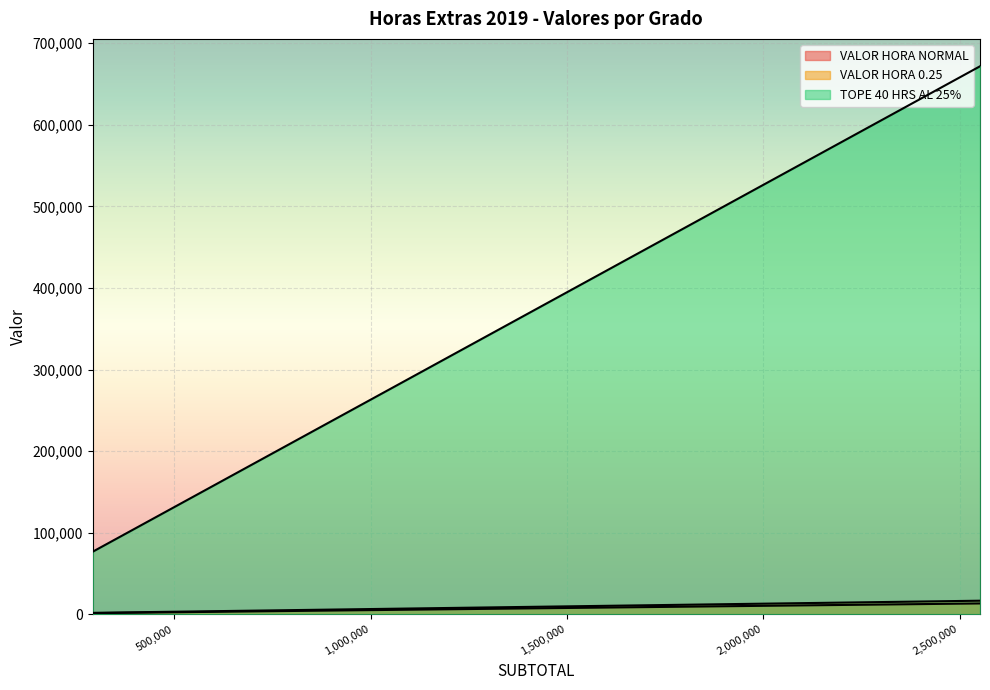

What is the approximate value of VALOR HORA 0.25 at 317899?

2091.4